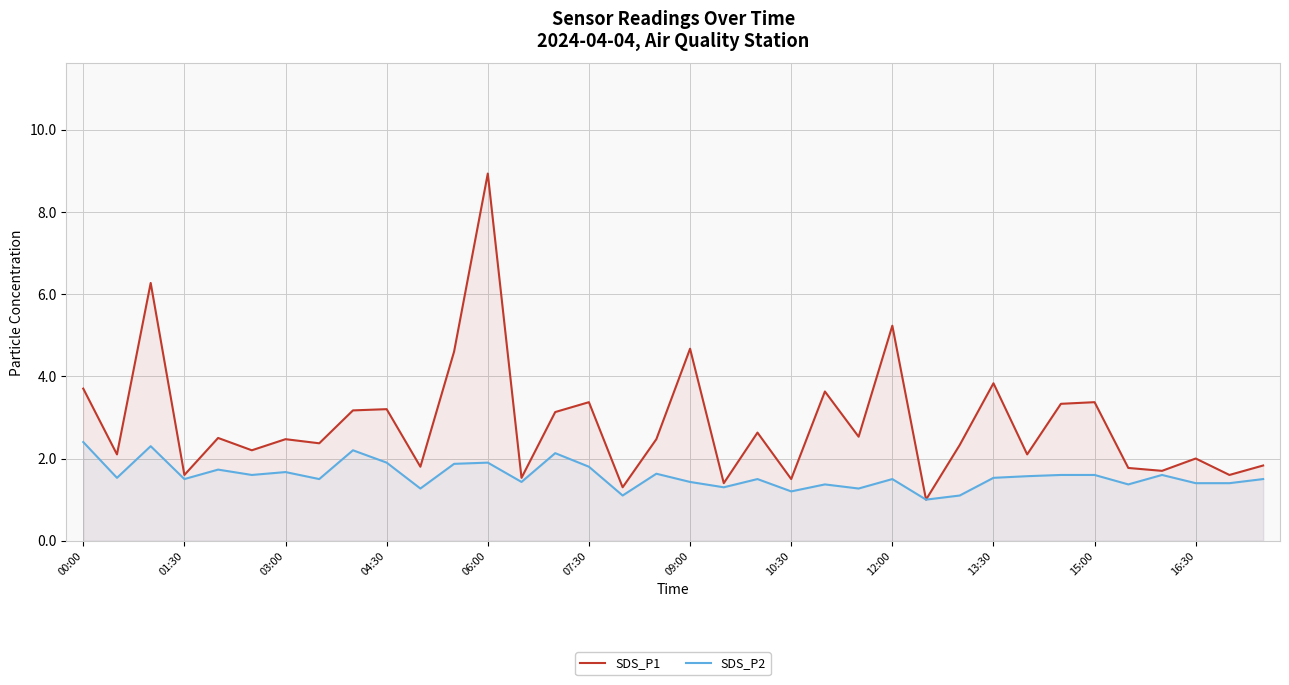

What is the minimum value shown in the chart?

1.0